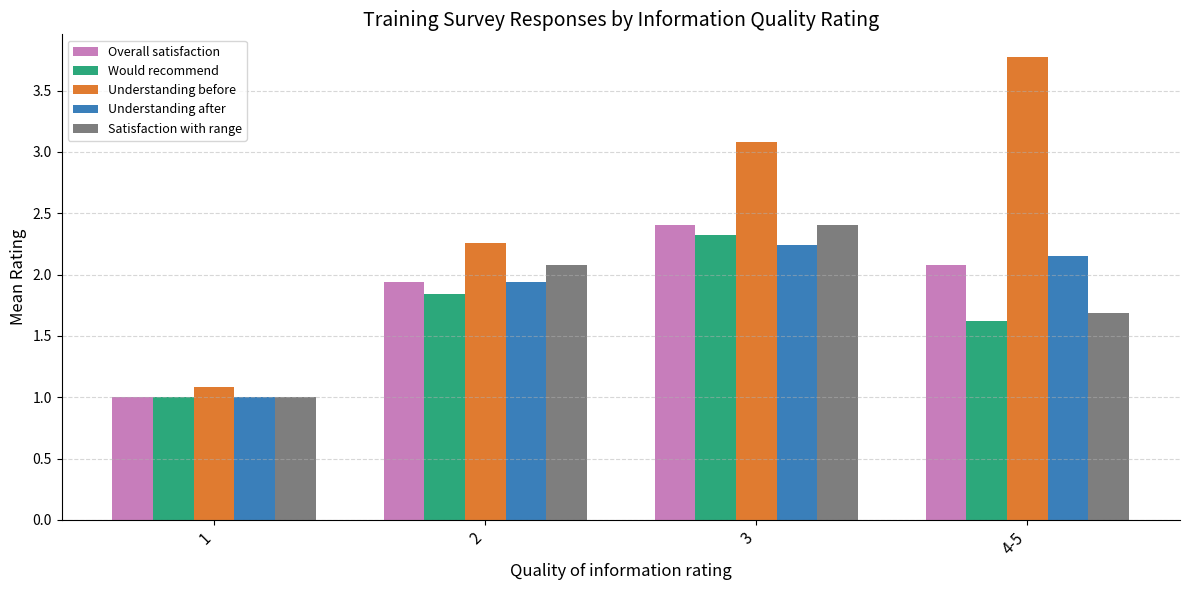

At which category is the sum across all series the highest?

3